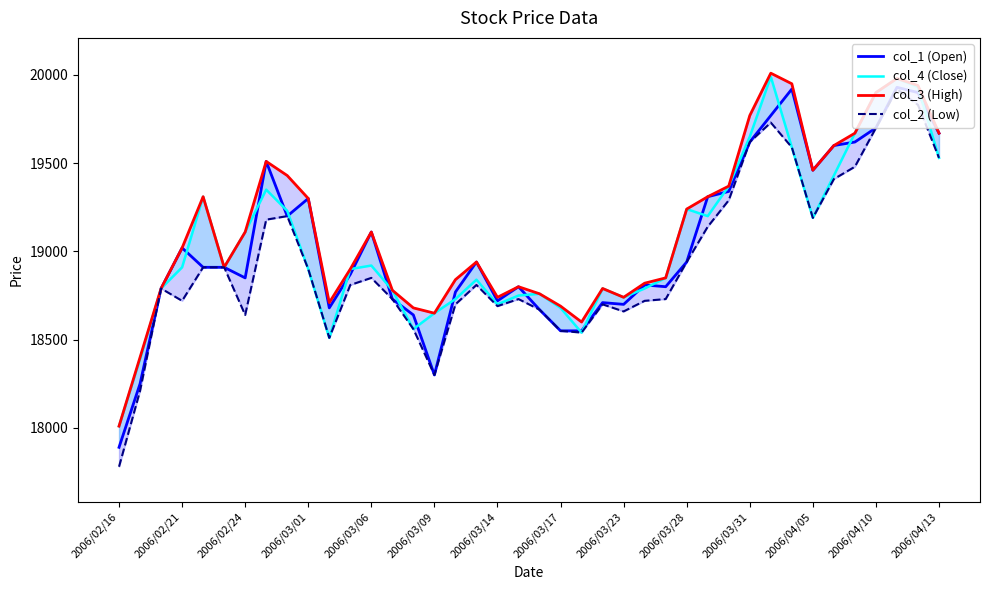

What position from the right is 34?

6